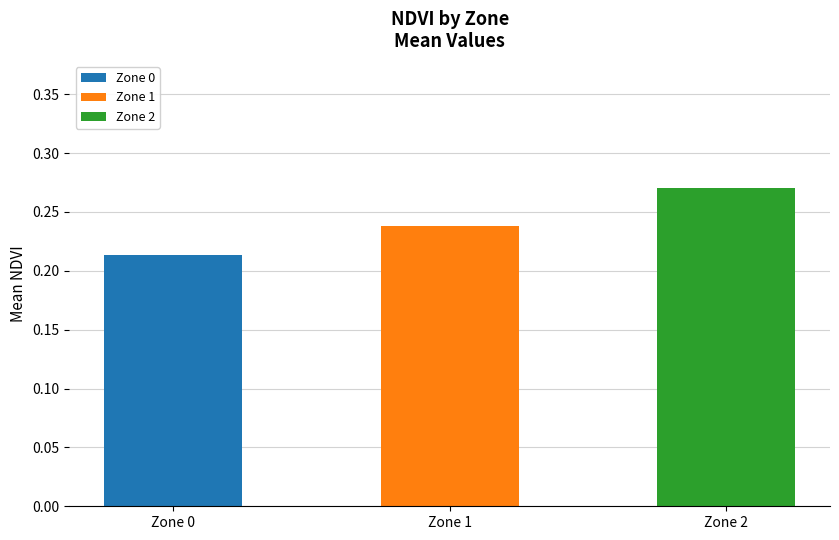

Is it true that Zone 1 equals 0.4 at Zone 1?

False